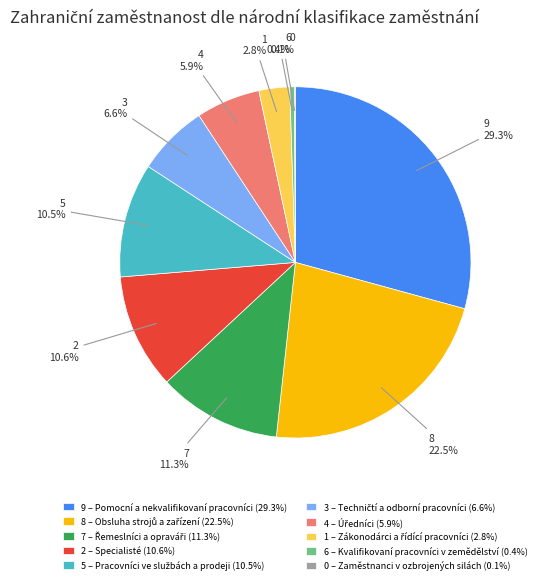

Is there a majority slice in this chart?

No